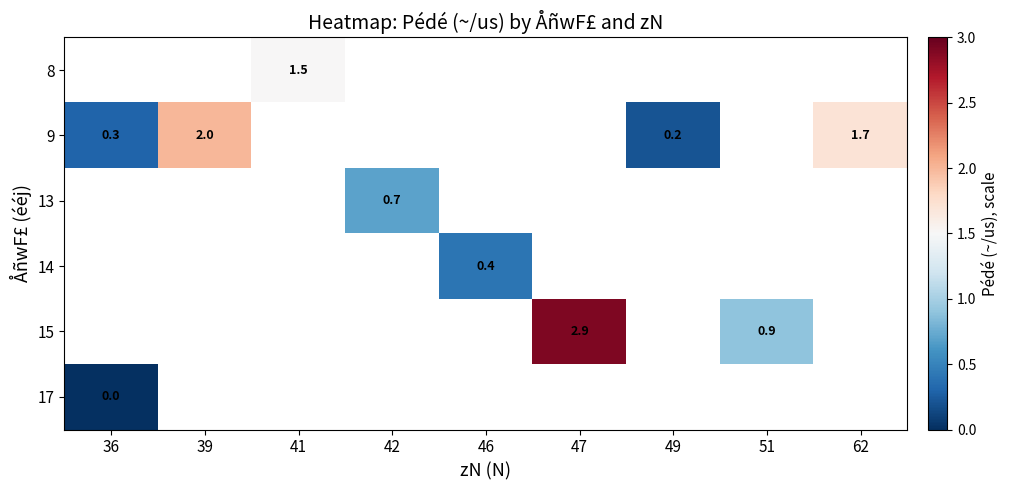

How many series are shown in this chart?

6